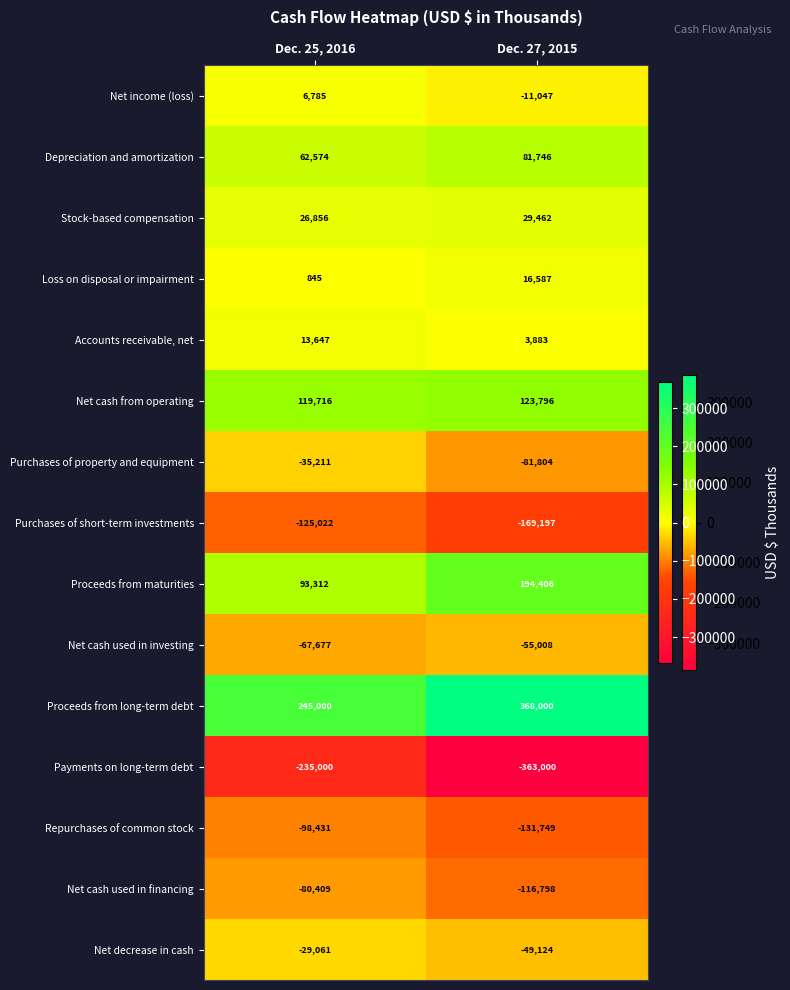

What is the difference between the maximum and minimum values in the Net cash used in investing series?

12669